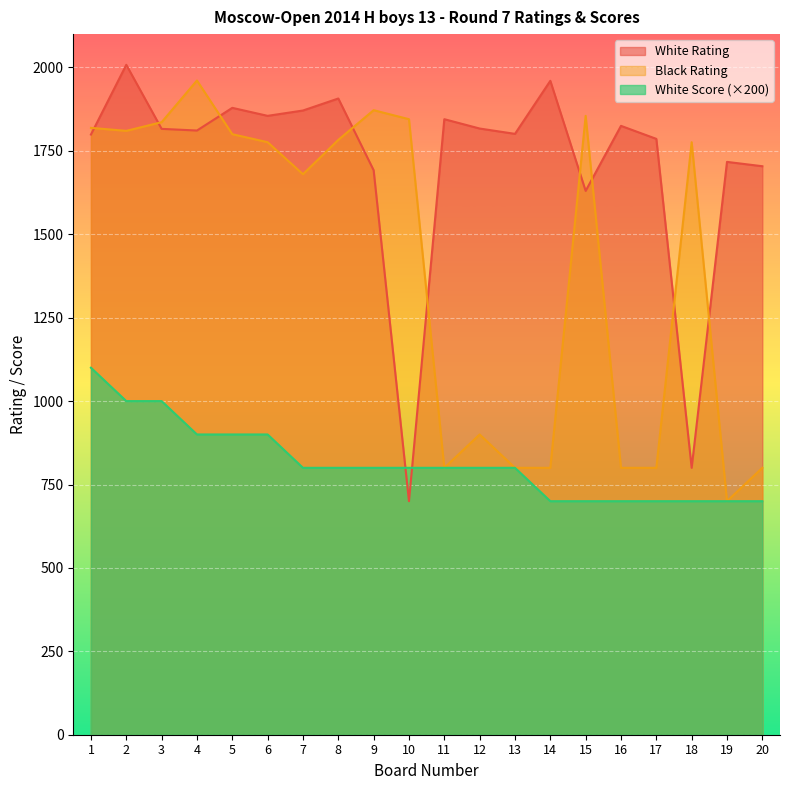

Which series has the widest spread of values?

White Rating